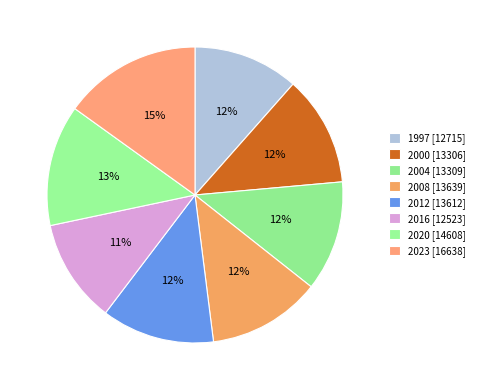

How many slices are in this pie chart?

8